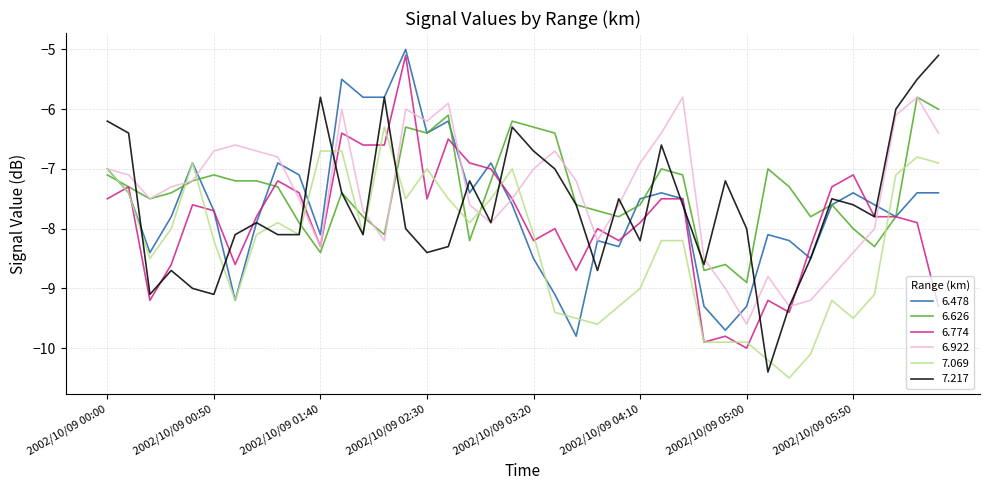

After their last crossing, which series has the higher values: 7.069 or 6.626?

6.626